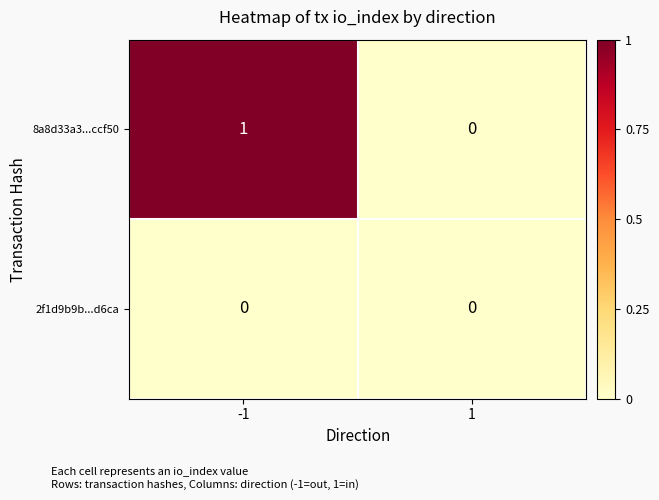

How many categories are shown in the chart?

2